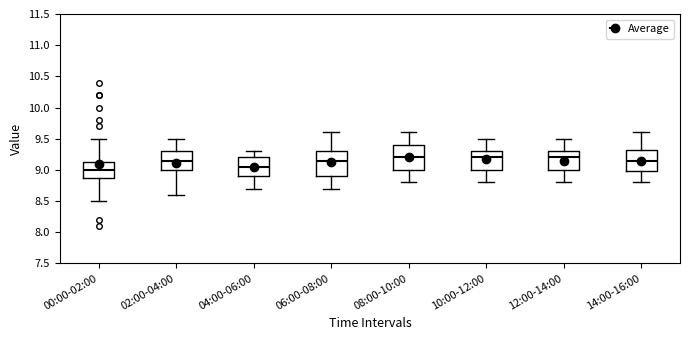

Reading left to right, read every box against the y-axis: the position of its median line, the range the box covers, and the ends of its whiskers. The values are not printed on the chart, so give them approximately, as read against the axis.

00:00-02:00: median 9.00, box 8.90 to 9.15, whiskers 8.50 to 9.50
02:00-04:00: median 9.15, box 9.00 to 9.30, whiskers 8.60 to 9.50
04:00-06:00: median 9.05, box 8.90 to 9.20, whiskers 8.70 to 9.30
06:00-08:00: median 9.15, box 8.90 to 9.30, whiskers 8.70 to 9.60
08:00-10:00: median 9.20, box 9.00 to 9.40, whiskers 8.80 to 9.60
10:00-12:00: median 9.20, box 9.00 to 9.30, whiskers 8.80 to 9.50
12:00-14:00: median 9.20, box 9.00 to 9.30, whiskers 8.80 to 9.50
14:00-16:00: median 9.15, box 9.00 to 9.35, whiskers 8.80 to 9.60